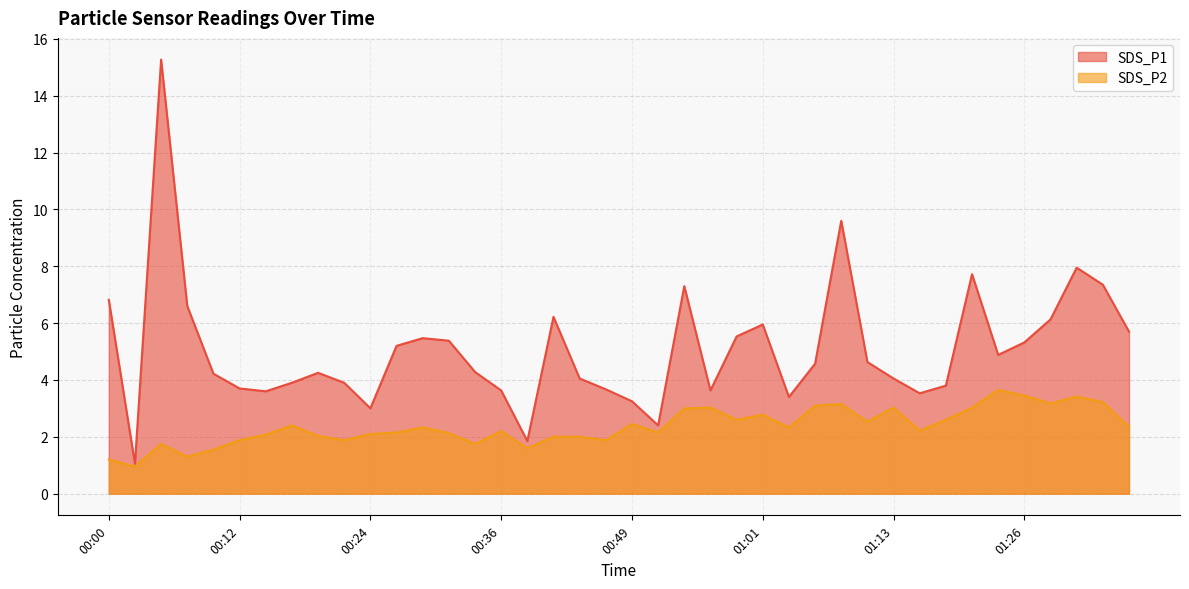

How many lines are shown in the chart?

2